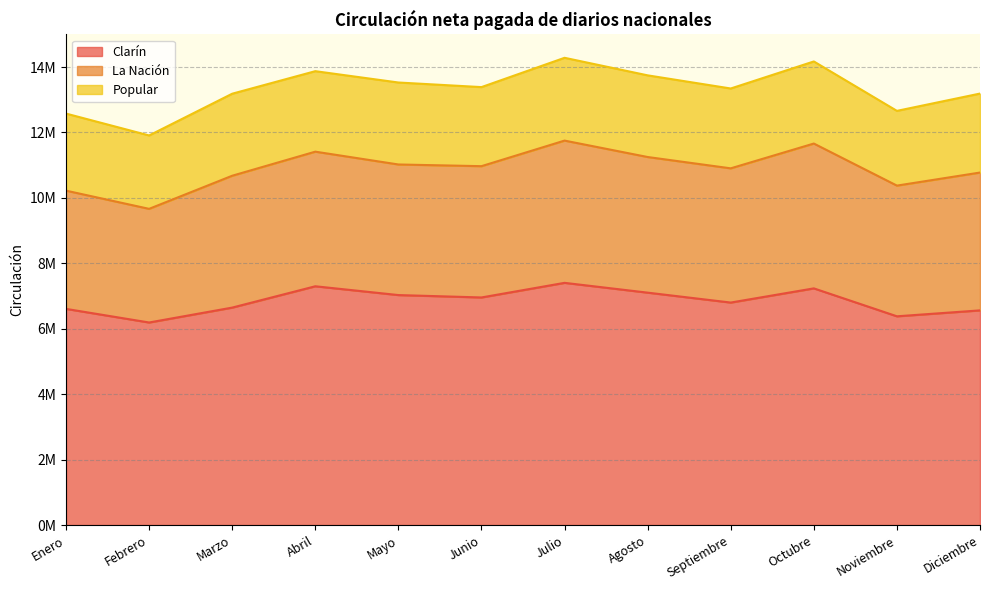

What is the difference between the maximum and minimum values in the La Nación series?

953388